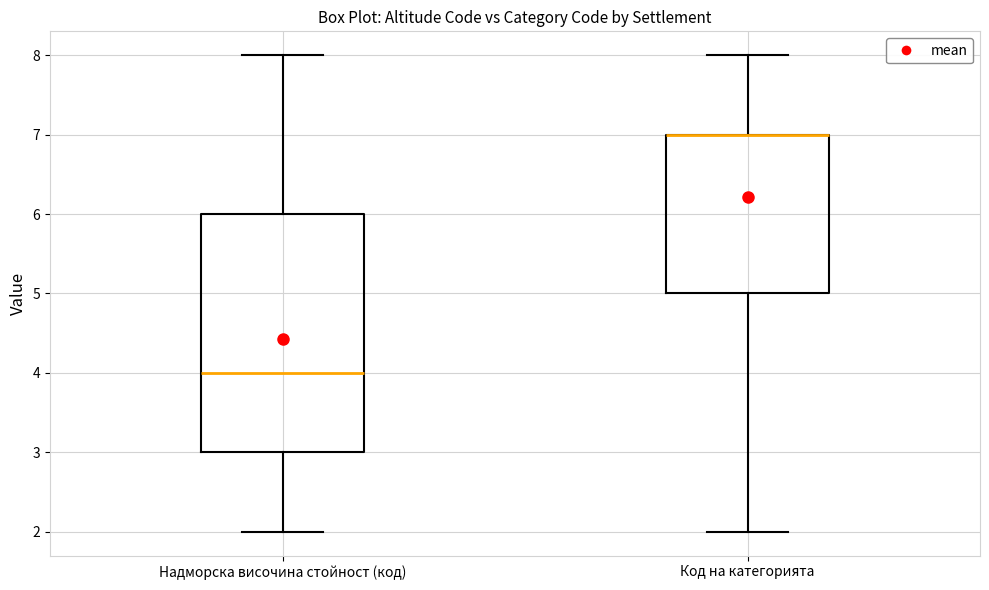

Reading left to right, read every box against the y-axis: the position of its median line, the range the box covers, and the ends of its whiskers. The values are not printed on the chart, so give them approximately, as read against the axis.

Надморска височина стойност (код): median 4, box 3 to 6, whiskers 2 to 8
Код на категорията: median 7 (drawn on the box's upper edge), box 5 to 7, whiskers 2 to 8